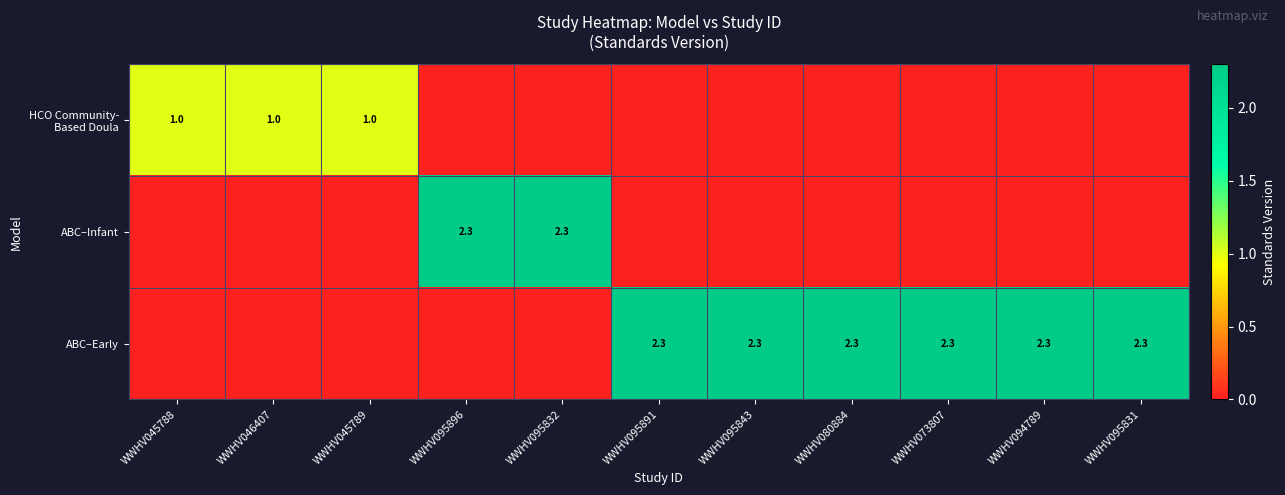

Is it true that ABC–Early equals 2.3 at WWHV095891?

True